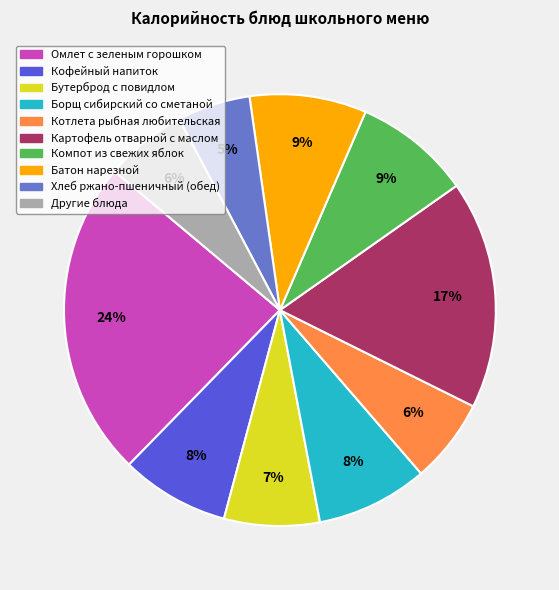

True or false: Хлеб ржано-пшеничный (обед) accounts for 1% of the total.

False